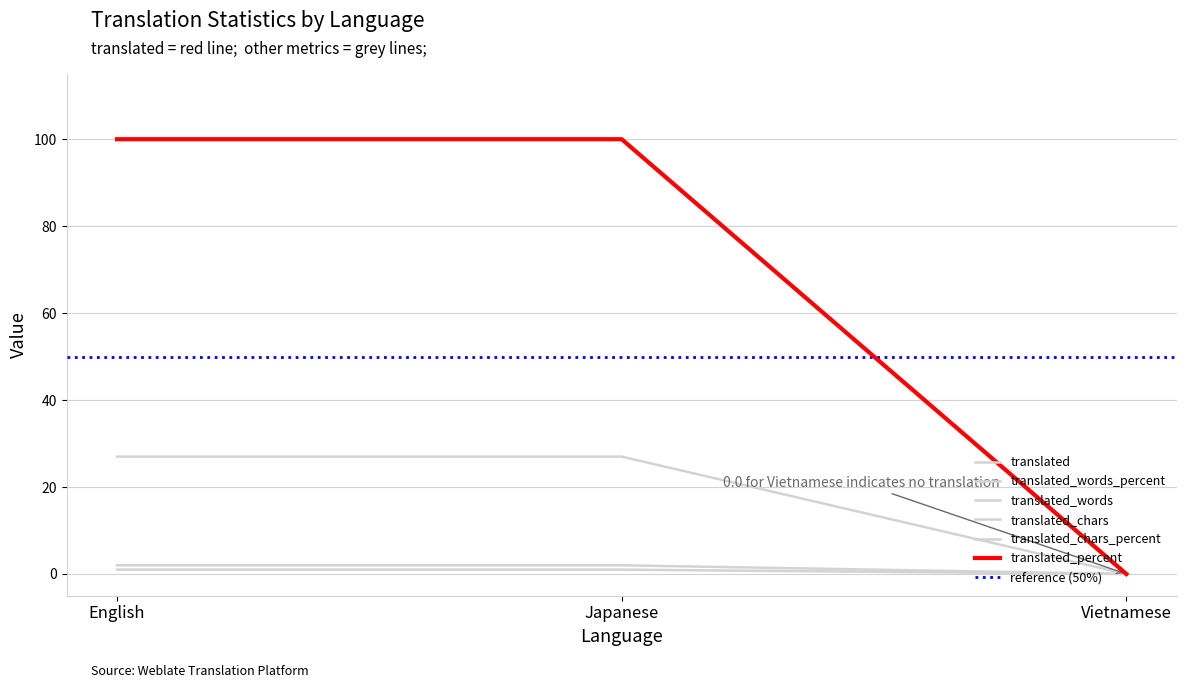

The translated_words_percent series shows 18 at Vietnamese. True or false?

False